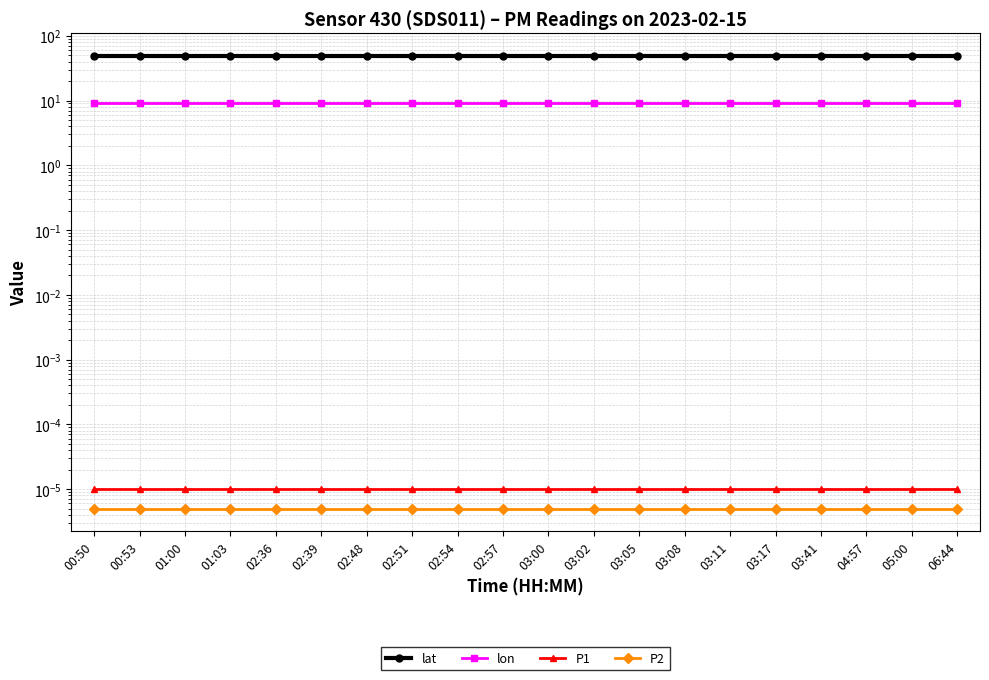

Reading right to left, list all the values displayed in this chart.

lat: 48.8	48.8	48.8	48.8	48.8	48.8	48.8	48.8	48.8	48.8	48.8	48.8	48.8	48.8	48.8	48.8	48.8	48.8	48.8	48.8
lon: 9.2	9.2	9.2	9.2	9.2	9.2	9.2	9.2	9.2	9.2	9.2	9.2	9.2	9.2	9.2	9.2	9.2	9.2	9.2	9.2
P1: 0.0	0.0	0.0	0.0	0.0	0.0	0.0	0.0	0.0	0.0	0.0	0.0	0.0	0.0	0.0	0.0	0.0	0.0	0.0	0.0
P2: 0.0	0.0	0.0	0.0	0.0	0.0	0.0	0.0	0.0	0.0	0.0	0.0	0.0	0.0	0.0	0.0	0.0	0.0	0.0	0.0